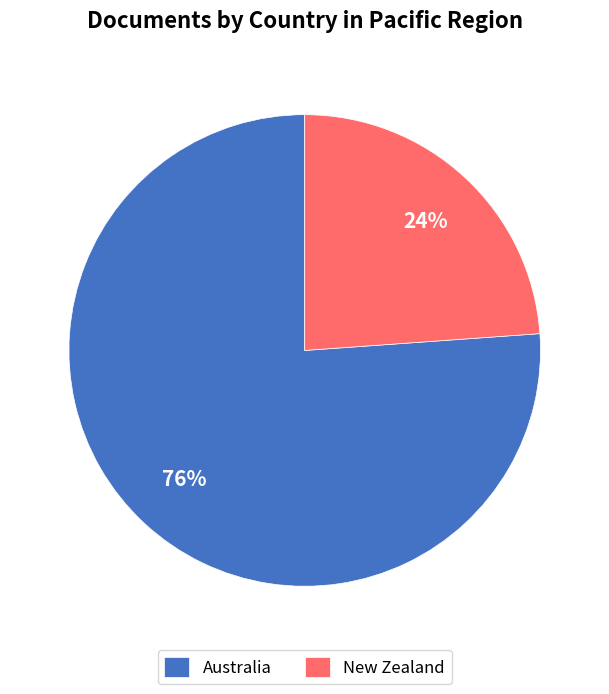

To the nearest percent, what is the average slice percentage?

50%